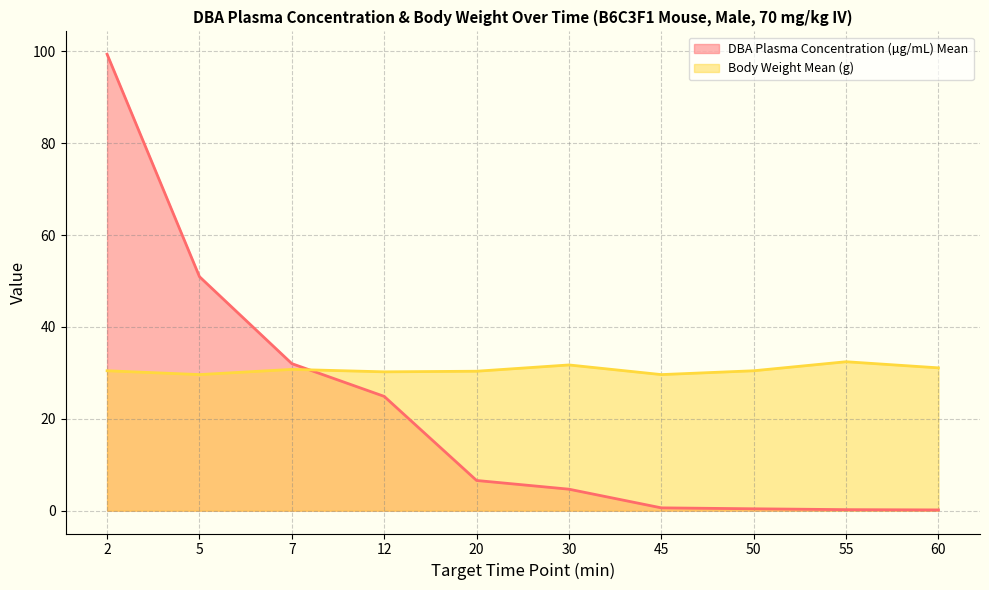

Which series has the largest total across all categories?

Body Weight Mean (g)